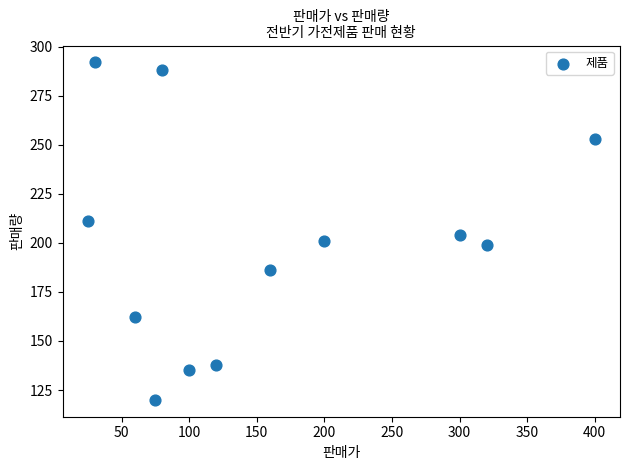

What is the average X value?

156